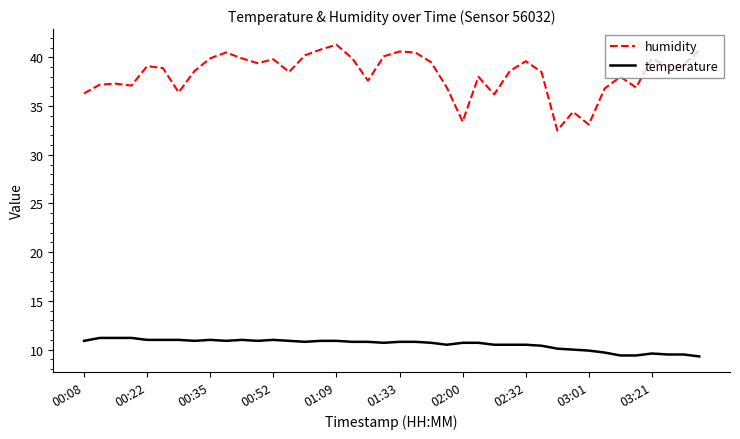

Which series has the largest total across all categories?

humidity